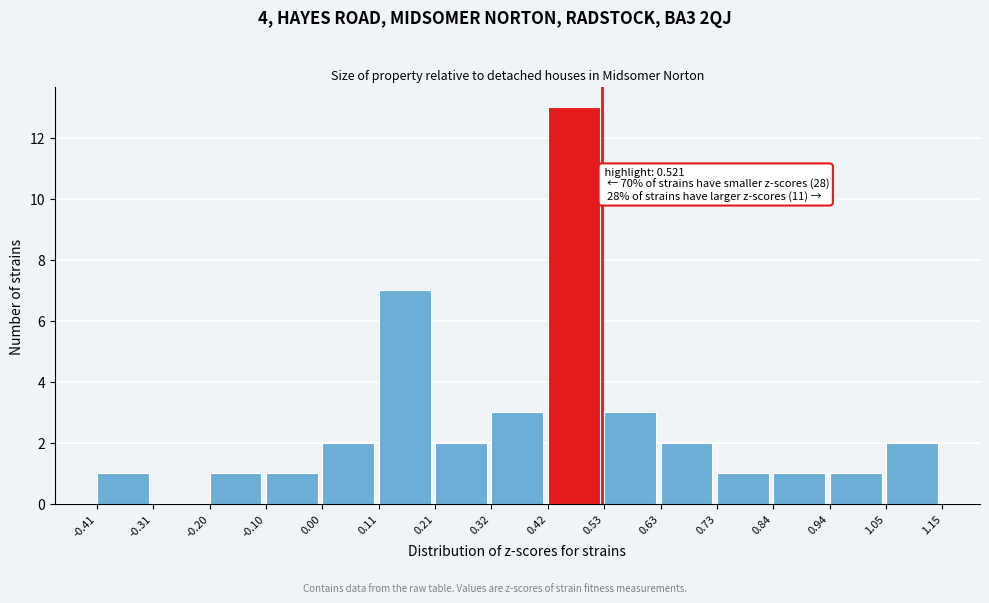

Over which range of the x-axis is the bar tallest?

0.42 to 0.53